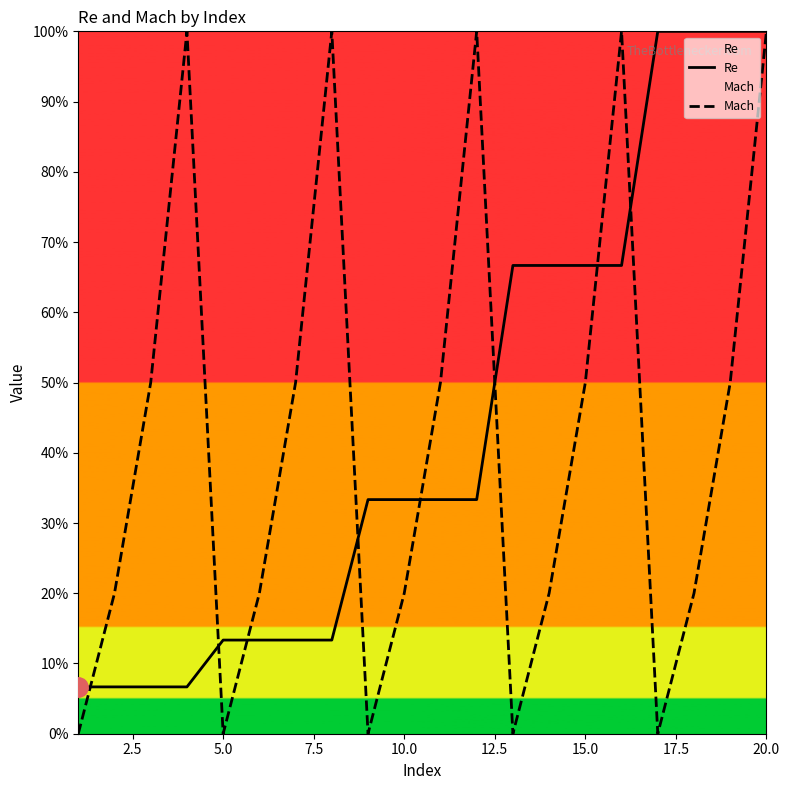

Rank the series by their maximum value, from highest to lowest.

Re, Mach